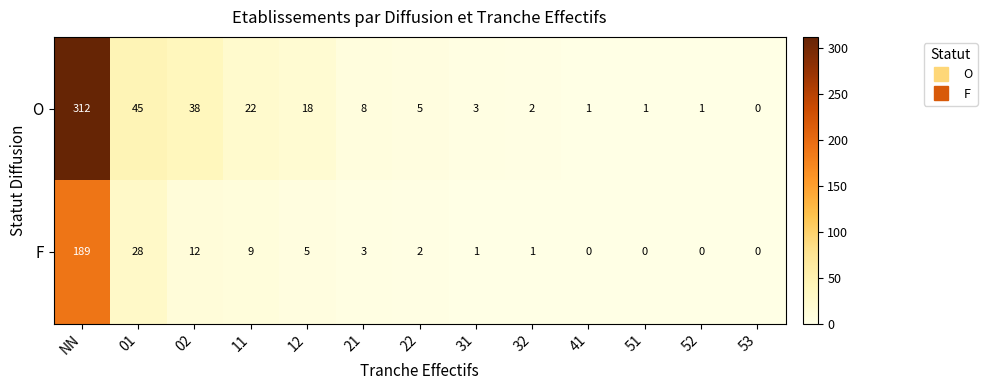

What is the difference between the second highest and minimum values in the F series?

28